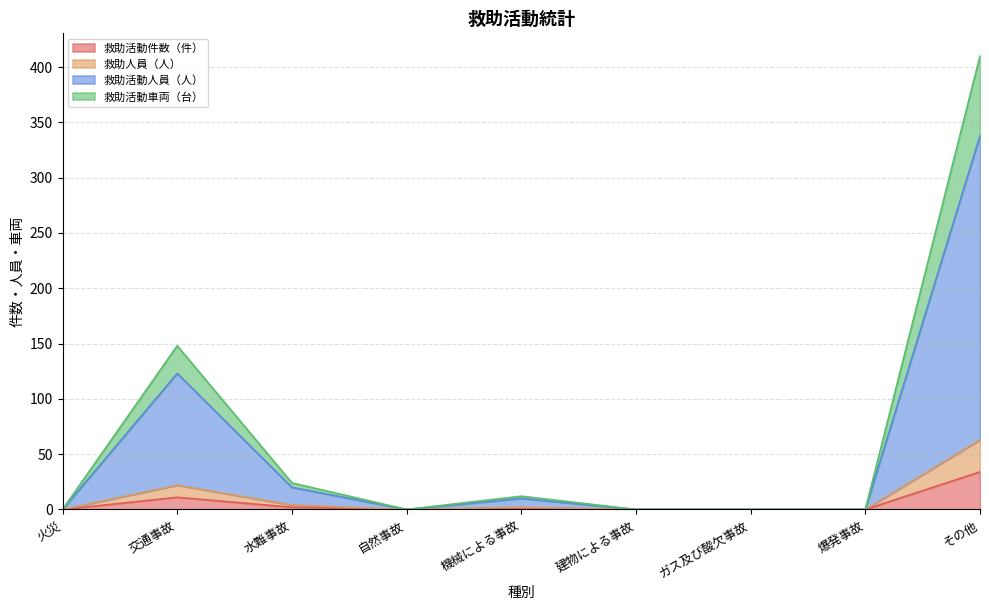

Between 建物による事故 and 爆発事故, which series saw the biggest shift?

救助活動件数（件）